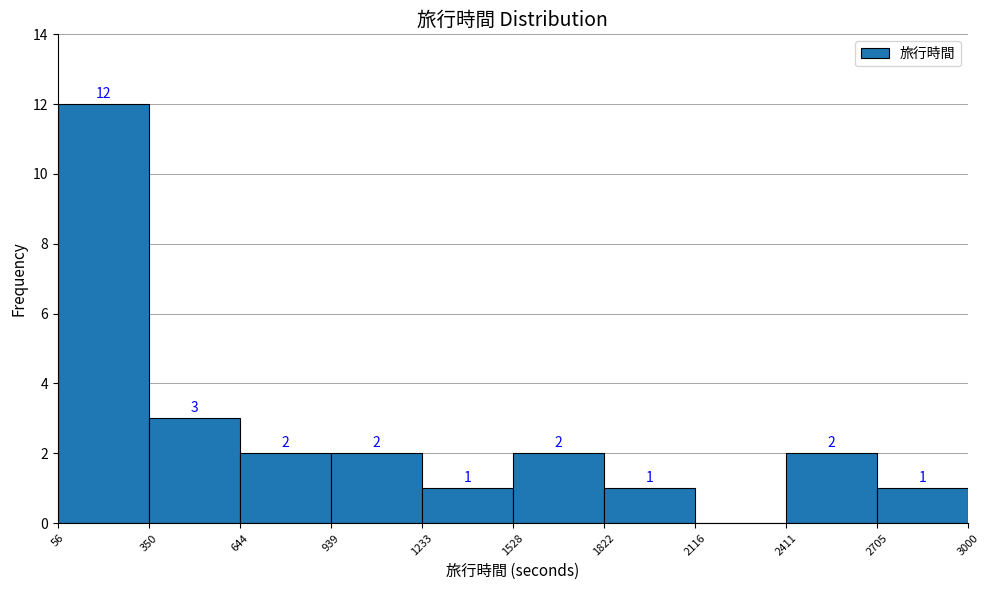

Over which range of the x-axis is the bar tallest?

56 to 350